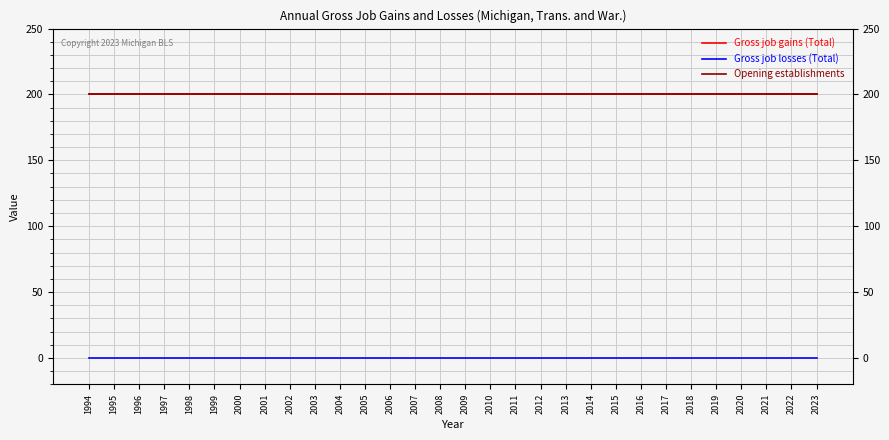

Does the chart display data point markers on the line(s)?

No